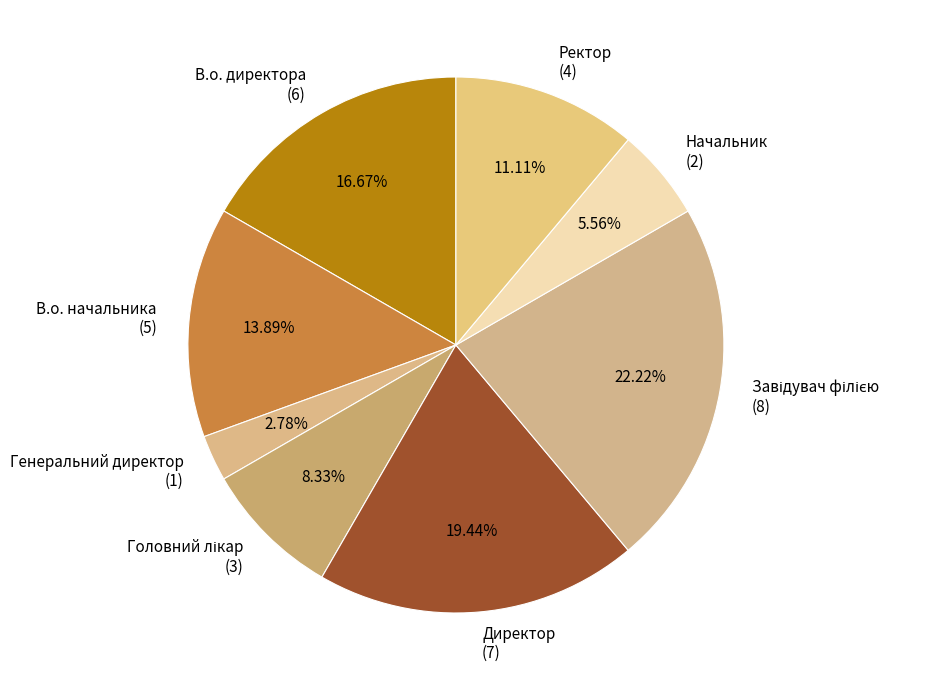

Does any single category account for the majority?

No